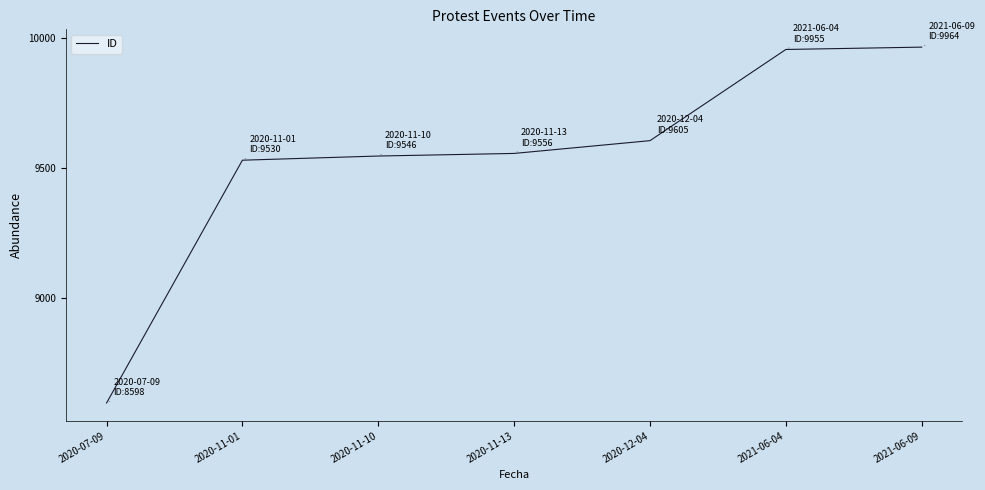

At which label is the value closest to 9281?

2020-11-01